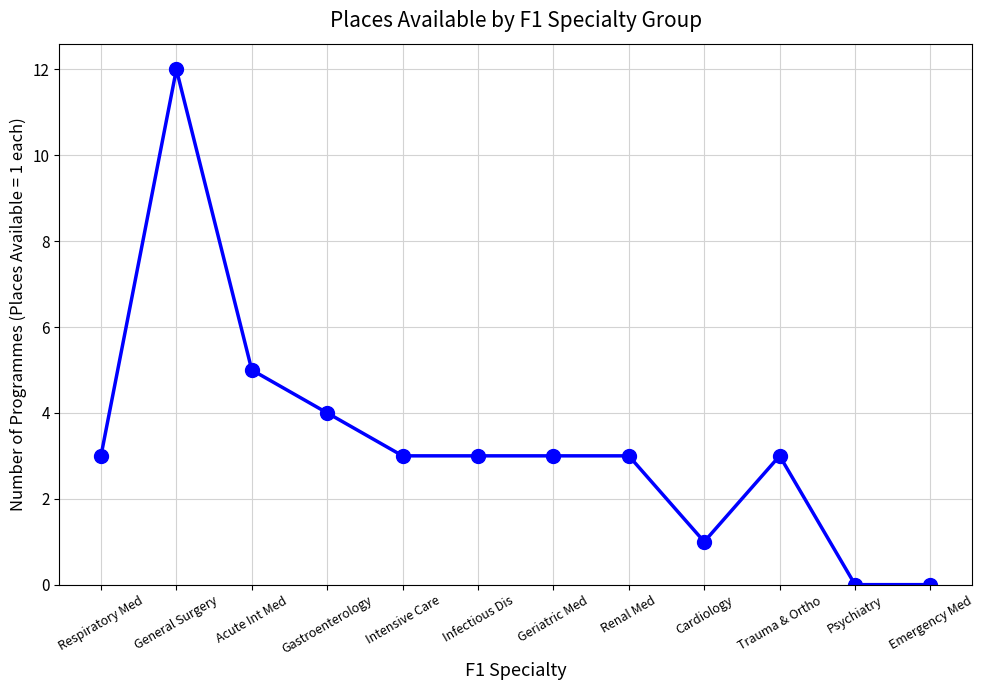

Is this an area chart (filled region under the line)?

No